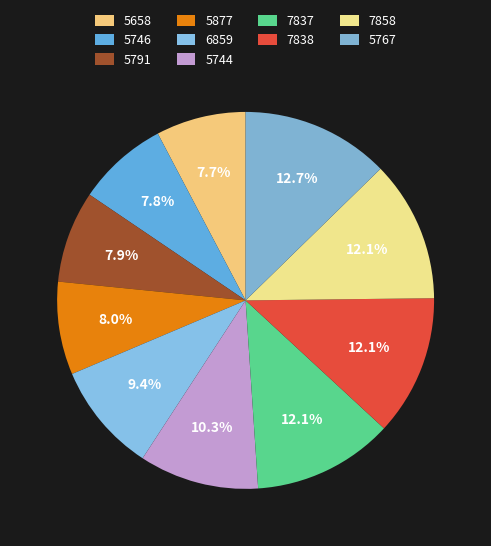

Does 7838 account for over 50% of the chart?

No